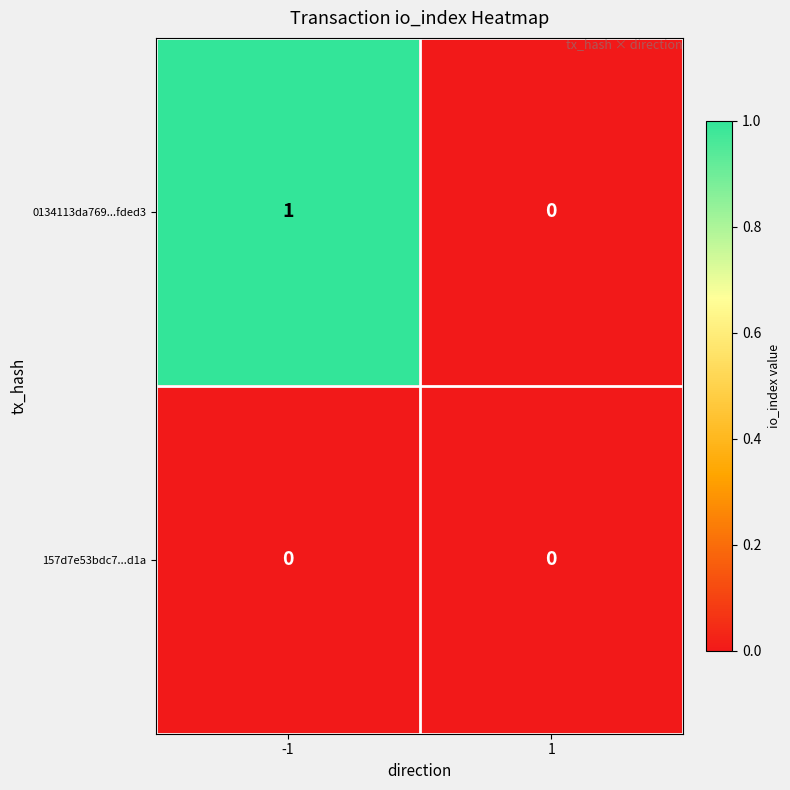

The 0134113da769...fded3 series shows 0 at -1. True or false?

False